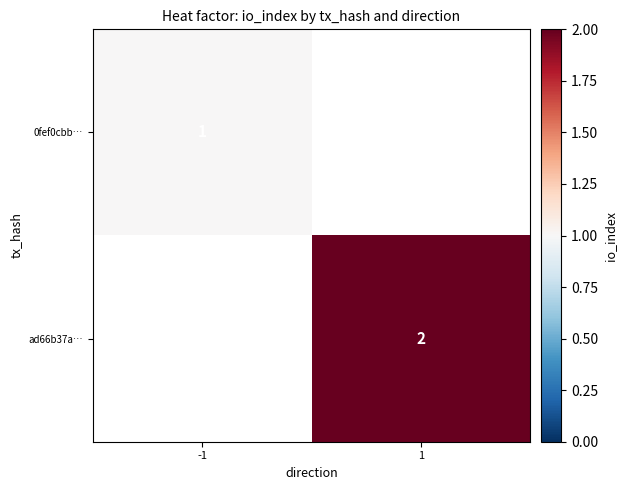

True or false: ad66b37a… has a value of 2.8 at 1.

False